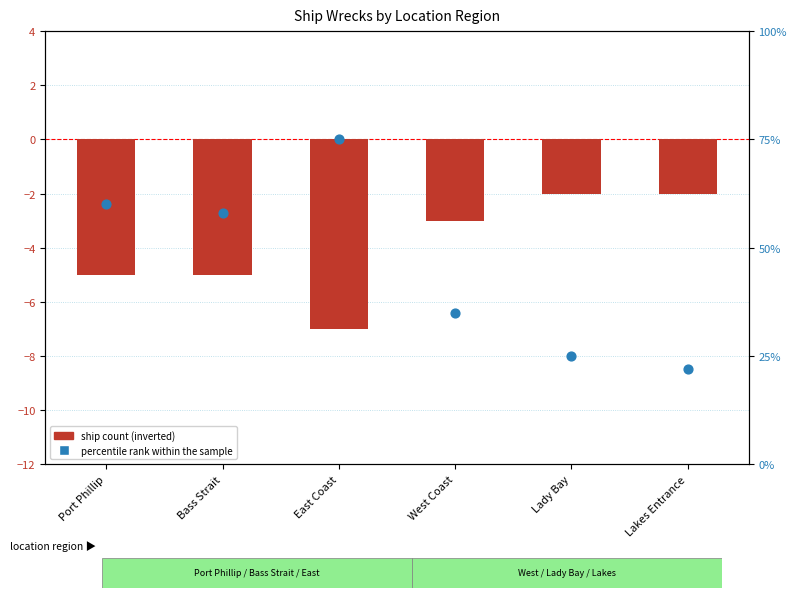

At which category is the sum across all series the highest?

East Coast